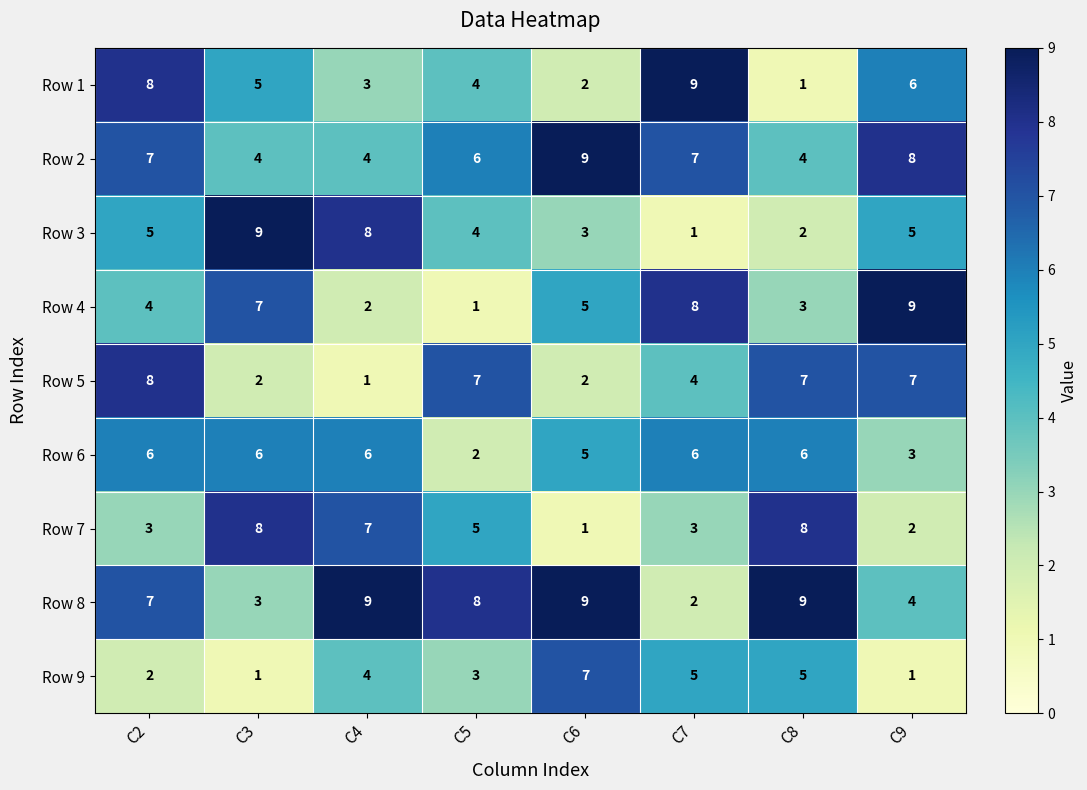

At which label does Row 1 reach its minimum?

C8